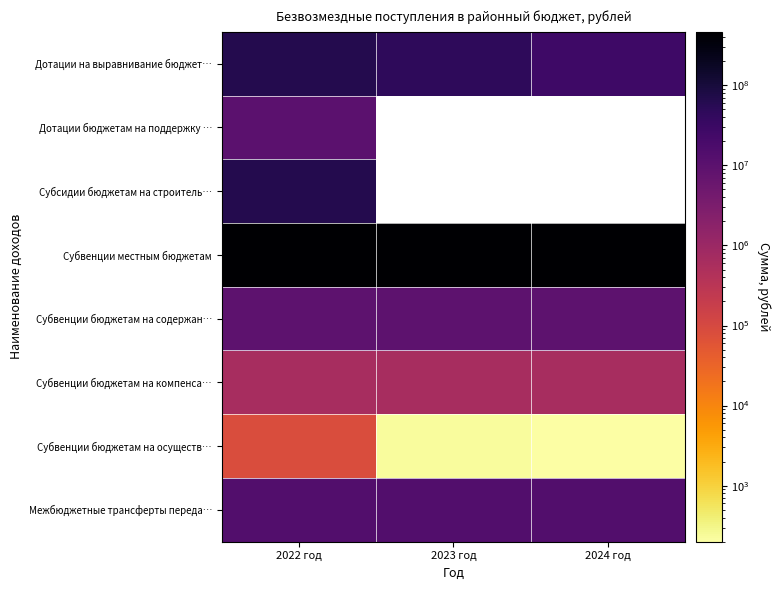

The Субсидии бюджетам на строитель… series shows 114180673.4 at 2022 год. True or false?

False